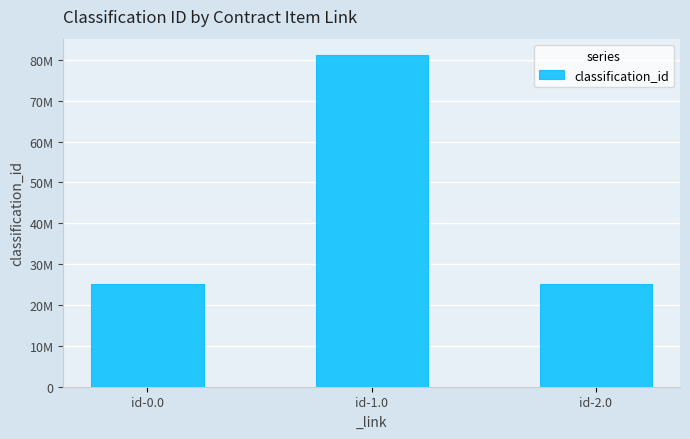

Are the bars horizontal?

No